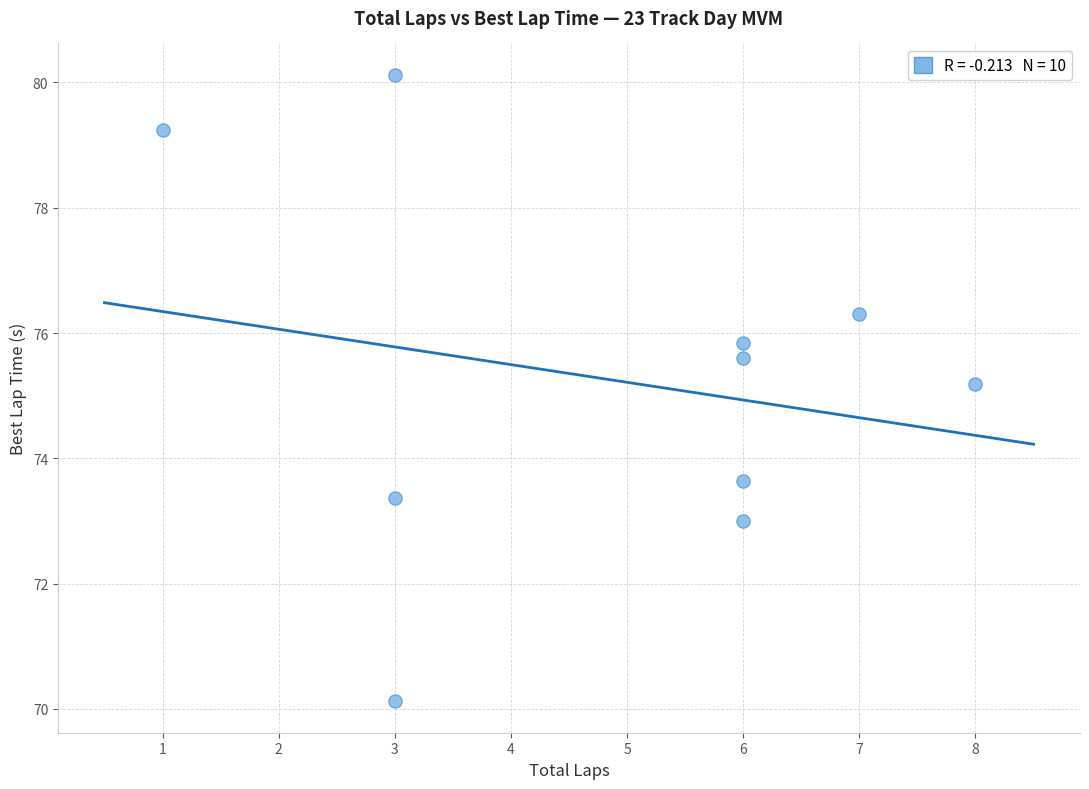

What Y value in the scatter plot is closest to 75?

75.2